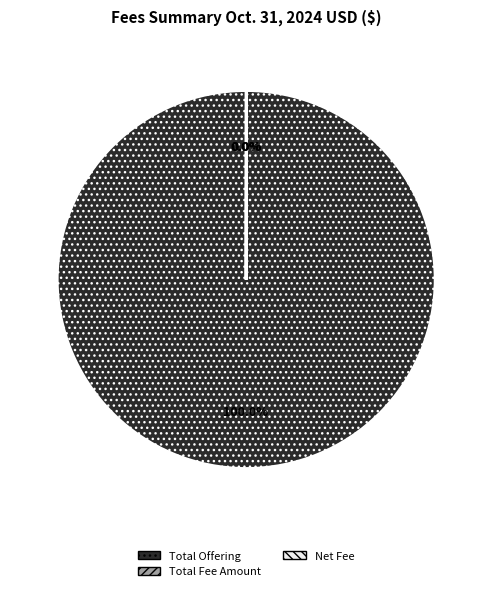

Is there any slice that represents more than half of the pie?

Yes